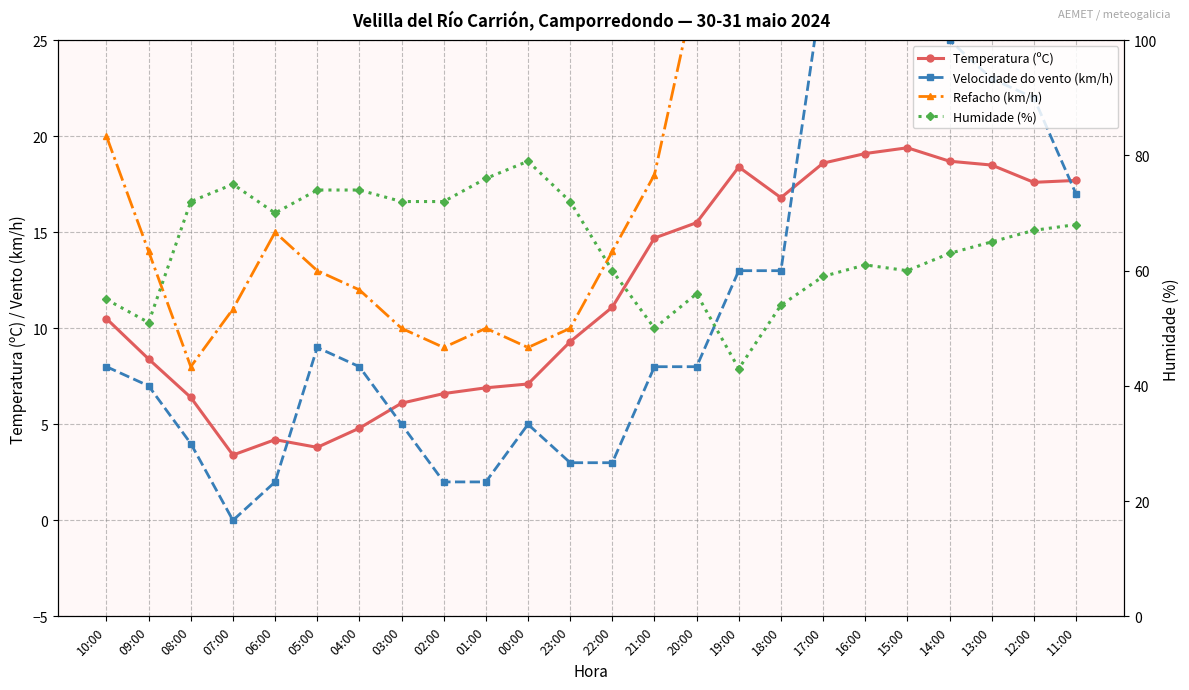

True or false: Humidade (%) has a value of 22.0 at 16:00.

False